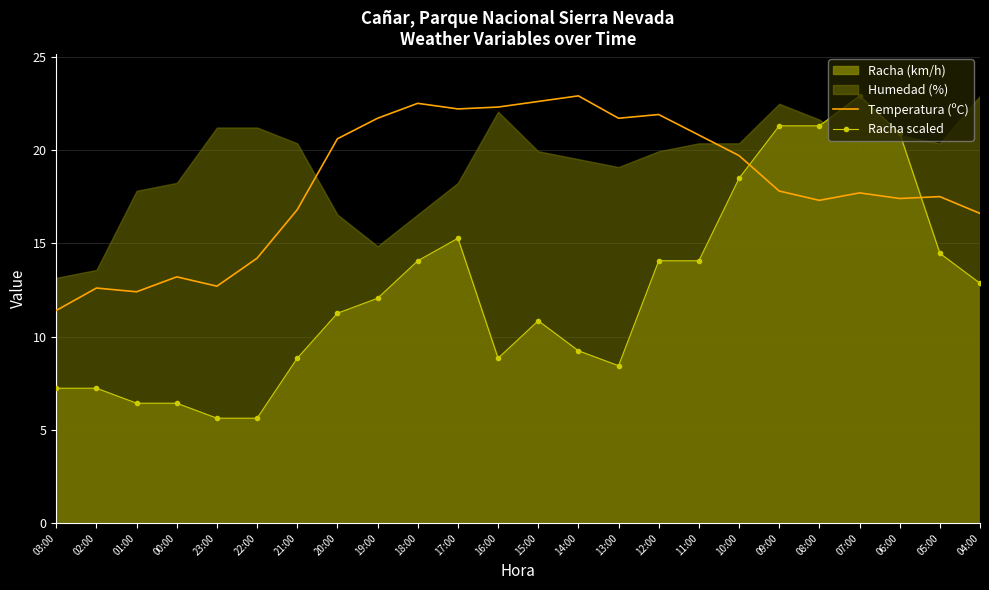

Which series has the largest total across all categories?

Temperatura (ºC)